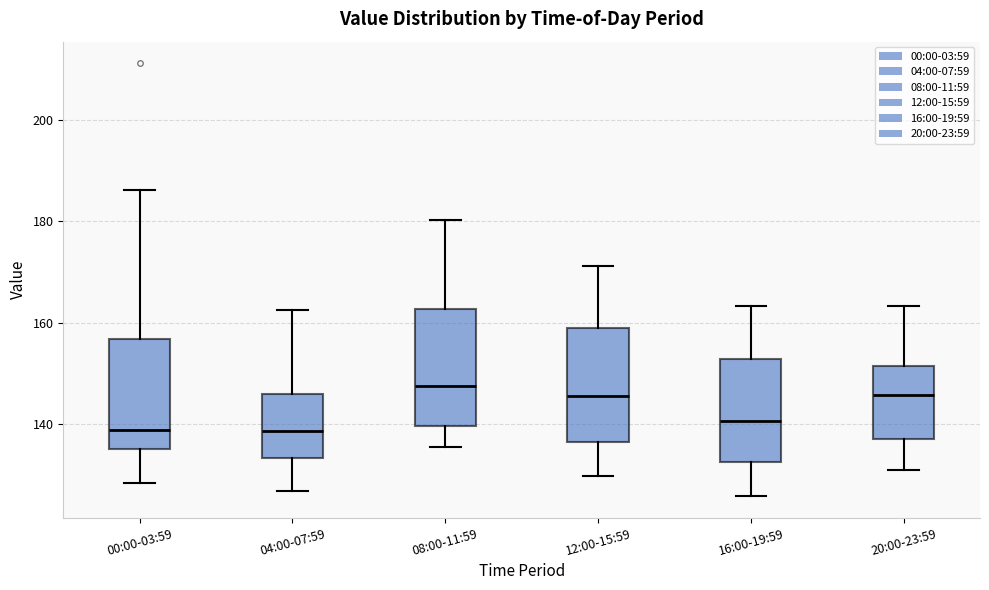

Reading left to right, transcribe this box plot: for each box, give where its median line is, the range the box spans, and where its two whiskers end, as read against the y-axis. The values are not printed on the chart, so give them approximately, as read against the axis.

00:00-03:59: median 138, box 136 to 156, whiskers 128 to 186
04:00-07:59: median 138, box 134 to 146, whiskers 126 to 162
08:00-11:59: median 148, box 140 to 162, whiskers 136 to 180
12:00-15:59: median 146, box 136 to 158, whiskers 130 to 172
16:00-19:59: median 140, box 132 to 152, whiskers 126 to 164
20:00-23:59: median 146, box 136 to 152, whiskers 130 to 164